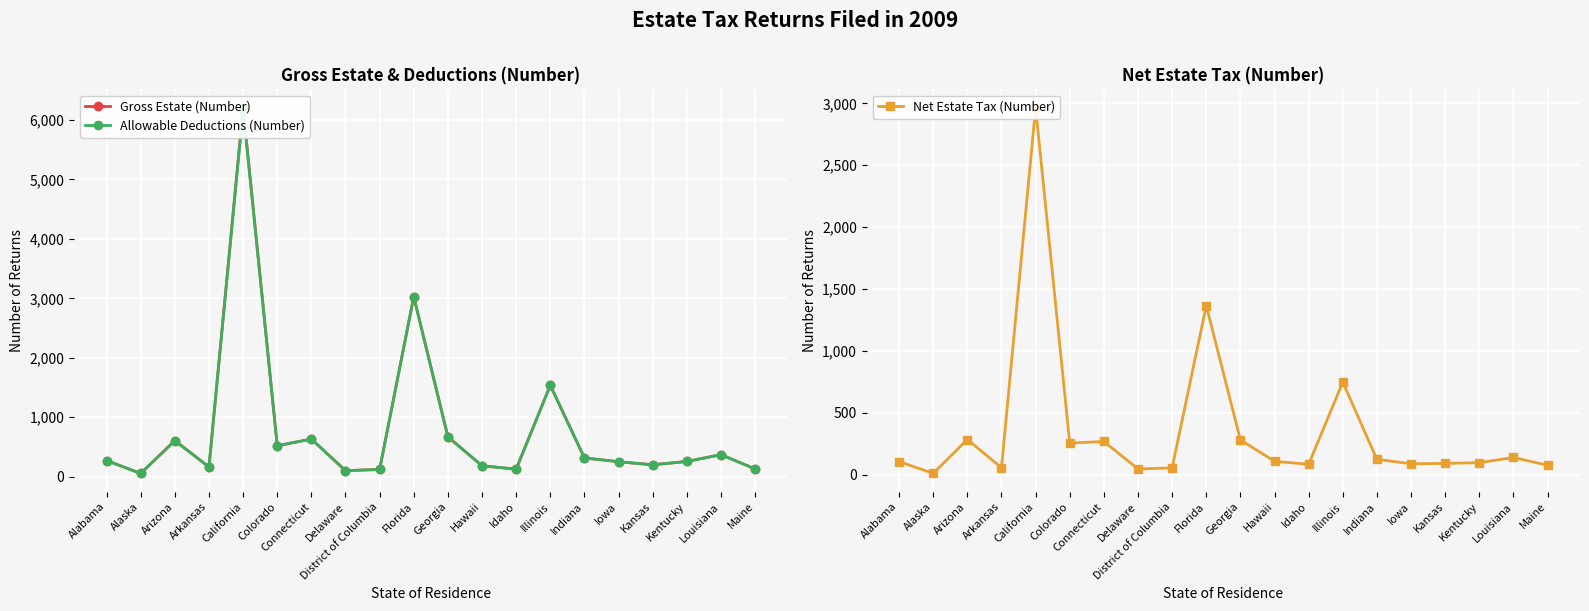

Is this an area chart (filled region under the line)?

No